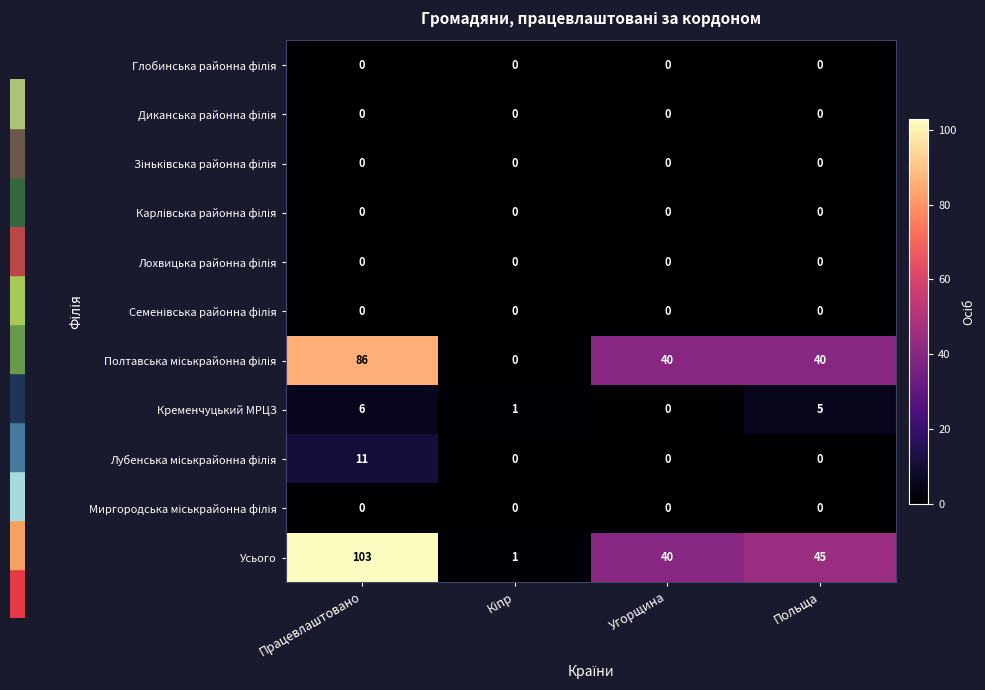

Which label corresponds to the largest value in the chart?

Працевлаштовано